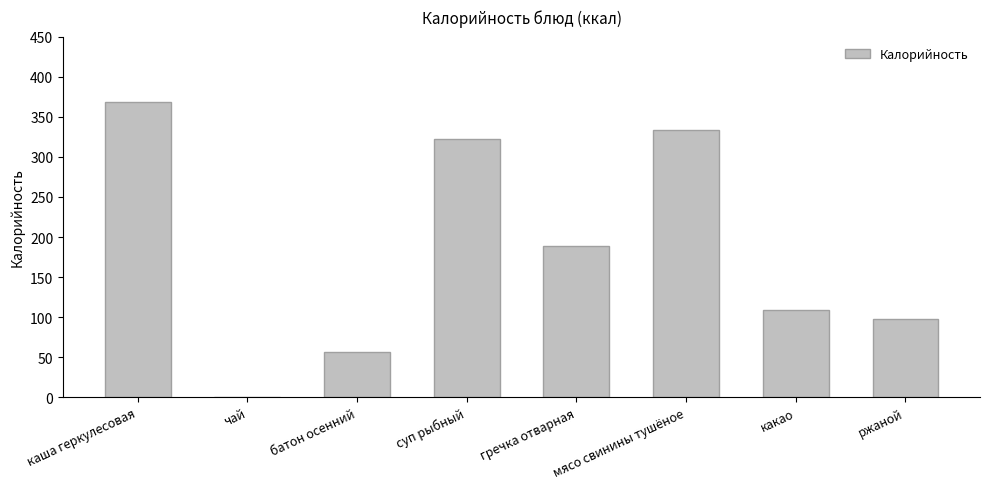

Where is the data nearest to the value 184?

гречка отварная